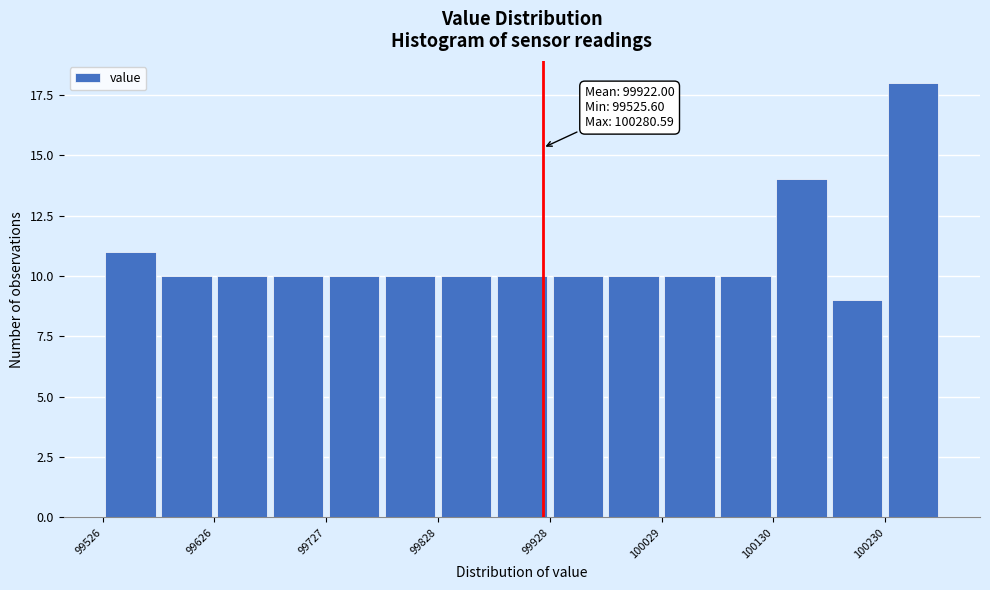

Around what value on the x-axis is the tallest bar? Give the approximate position of its centre, as read against the axis.

100260